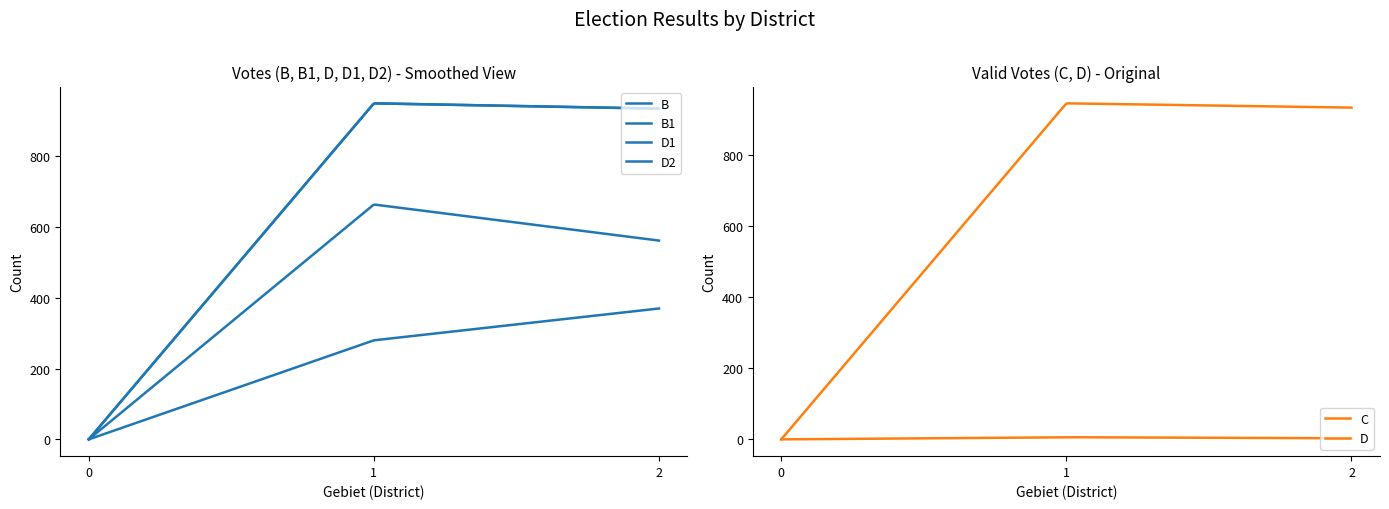

What are all the series names shown in the legend?

B, B1, C, D, D1, D2